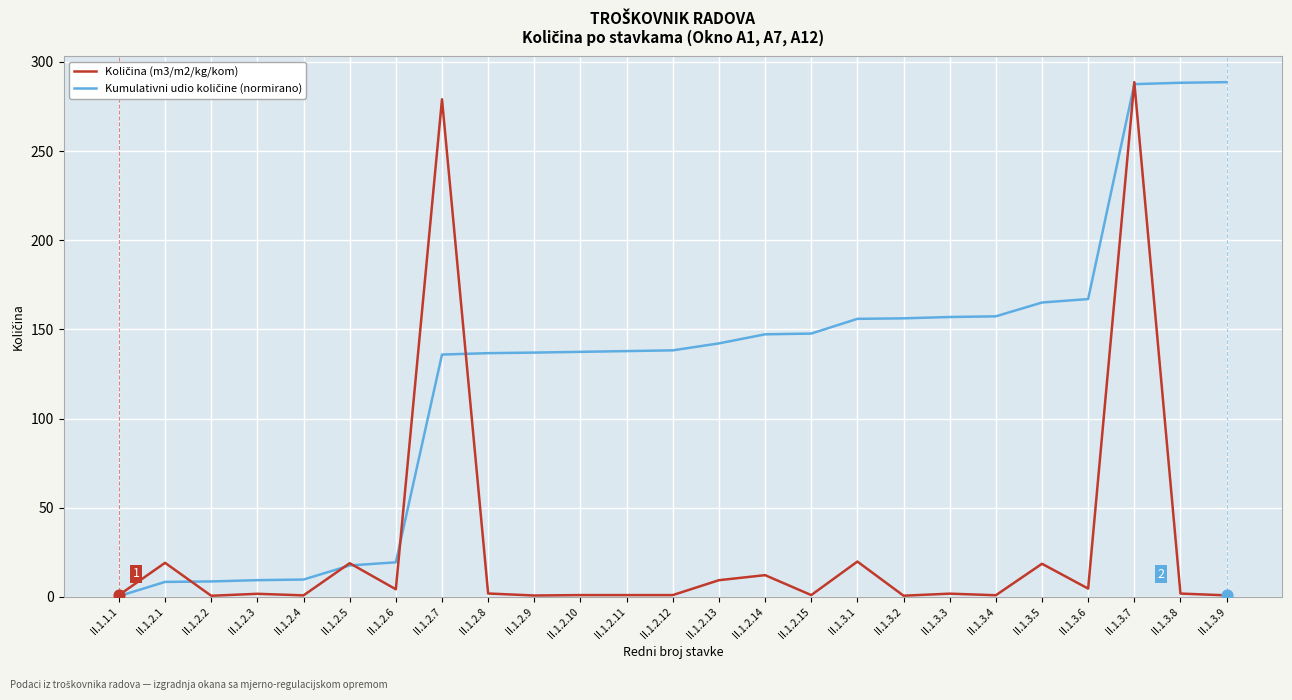

At how many categories does at least one series exceed 227?

4